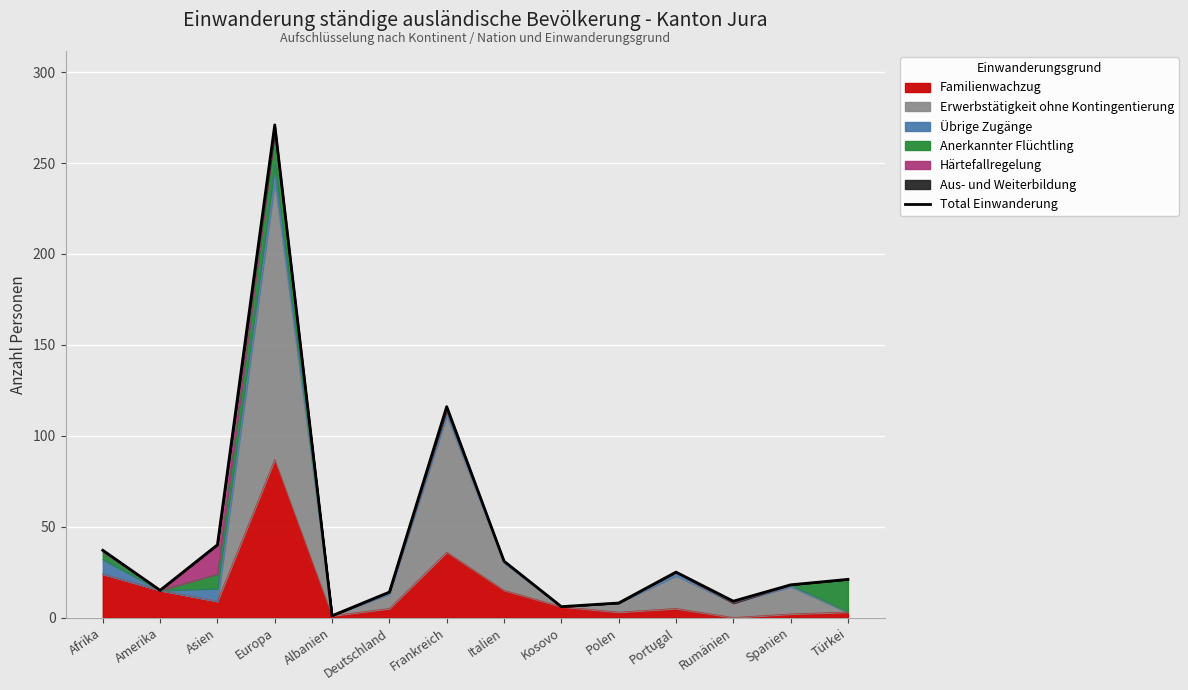

What is the ratio of the value at Afrika to the value at Italien?

1.2